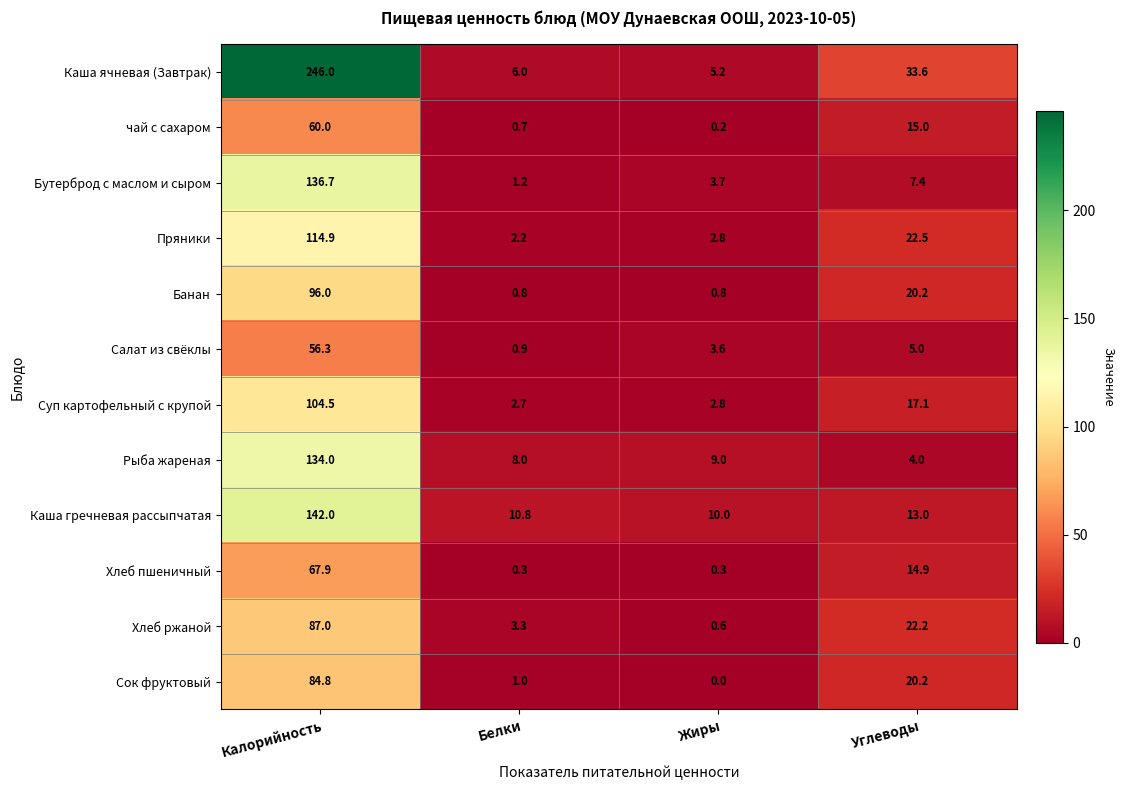

Which series has the largest total across all categories?

Каша ячневая (Завтрак)